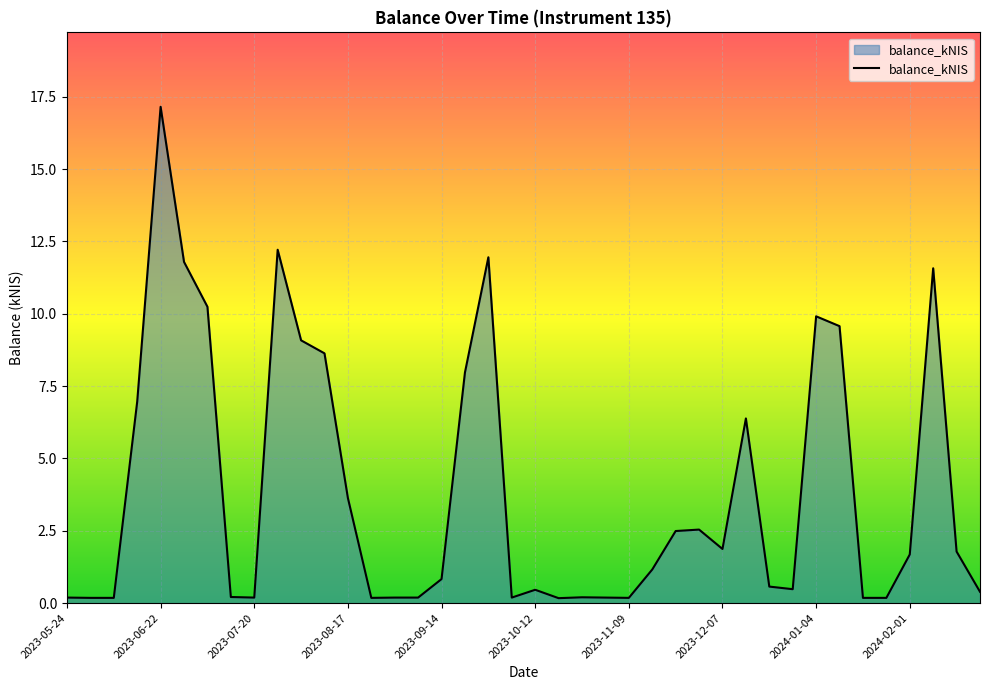

How many lines are shown in the chart?

1